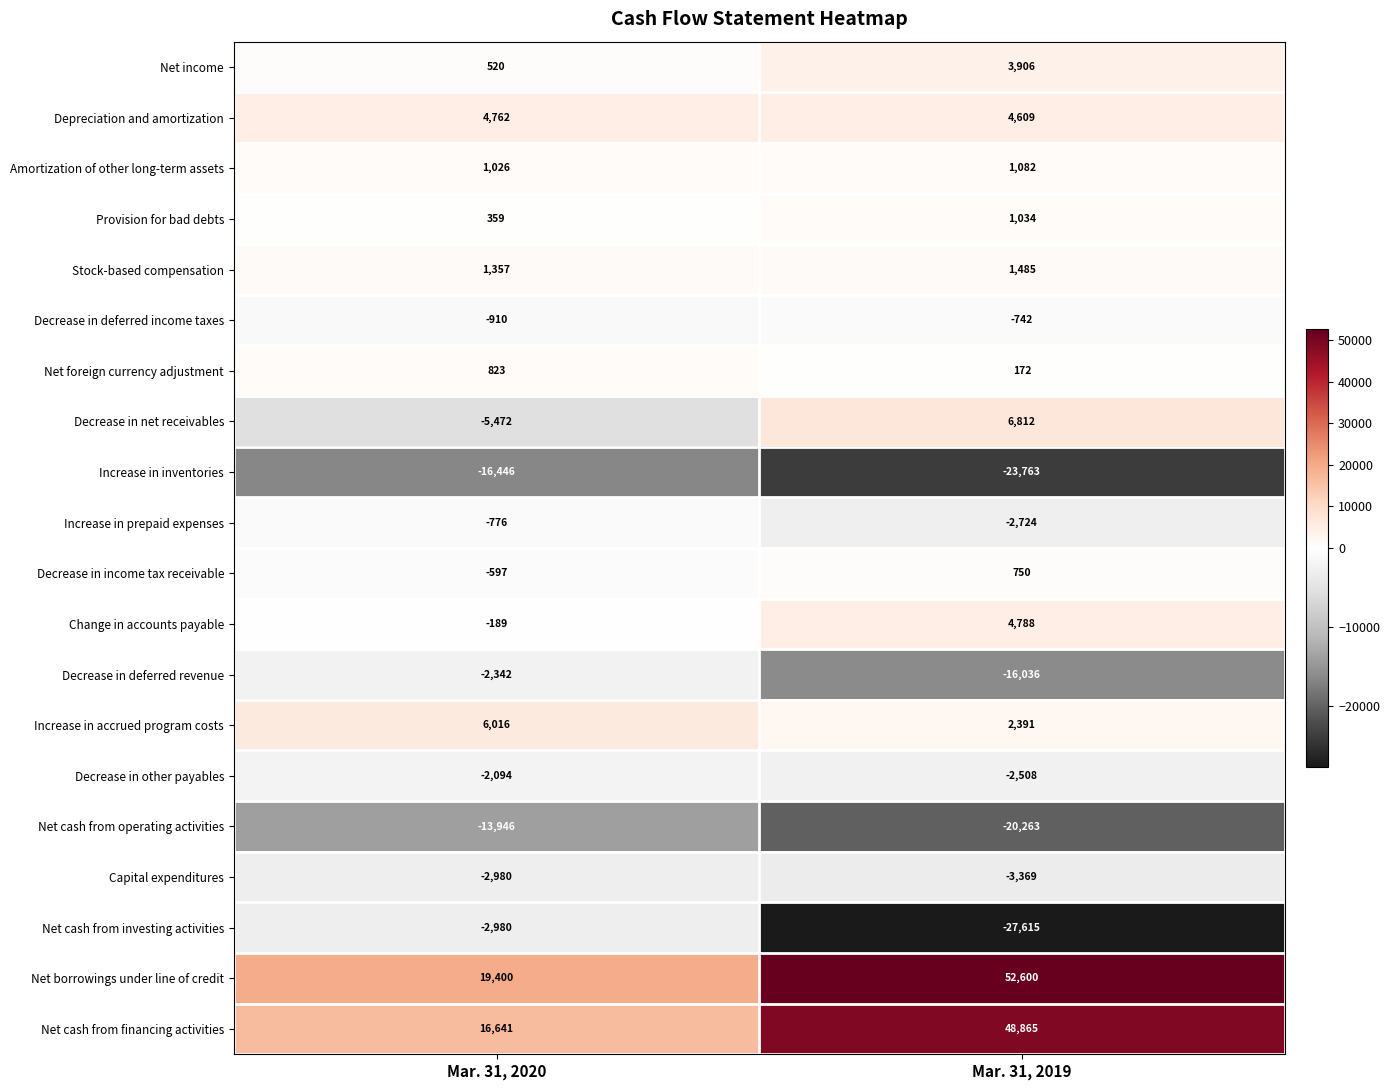

Which series has the widest spread of values?

Net borrowings under line of credit